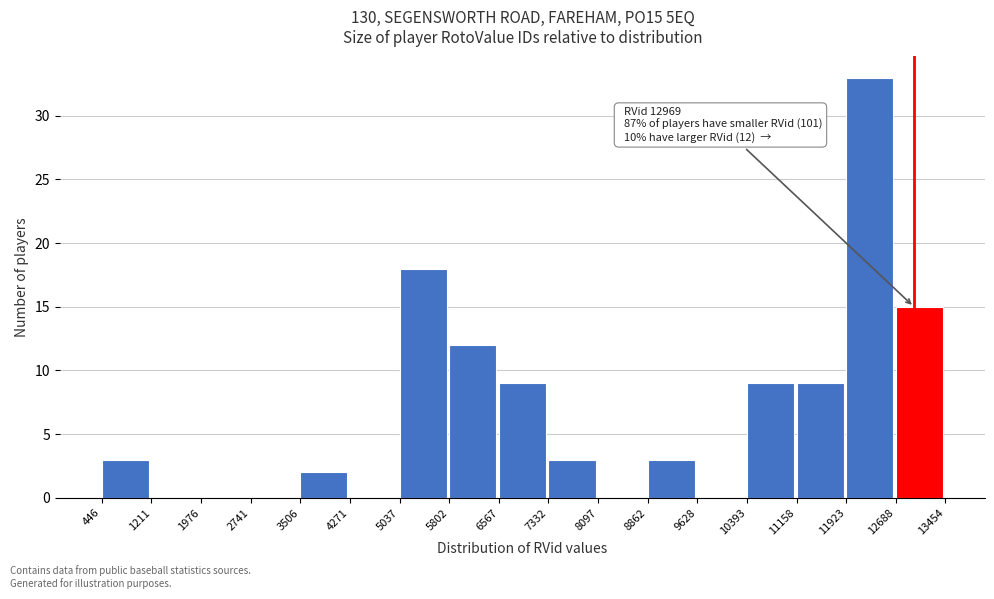

Which range on the x-axis has the tallest bar?

11923 to 12688